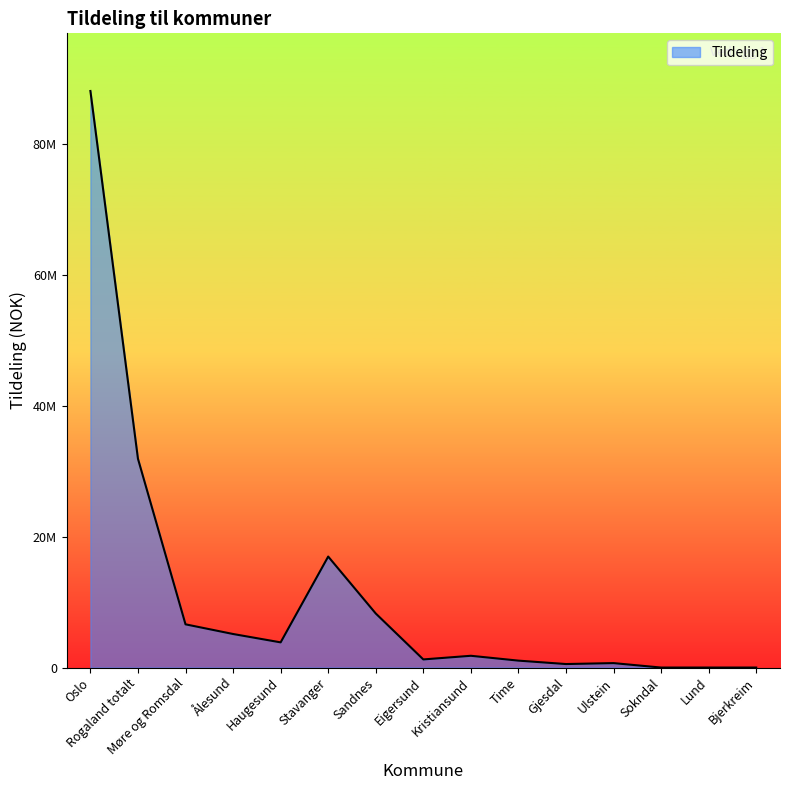

List the labels in order of value, smallest first.

Sokndal, Lund, Bjerkreim, Gjesdal, Ulstein, Time, Eigersund, Kristiansund, Haugesund, Ålesund, Møre og Romsdal, Sandnes, Stavanger, Rogaland totalt, Oslo